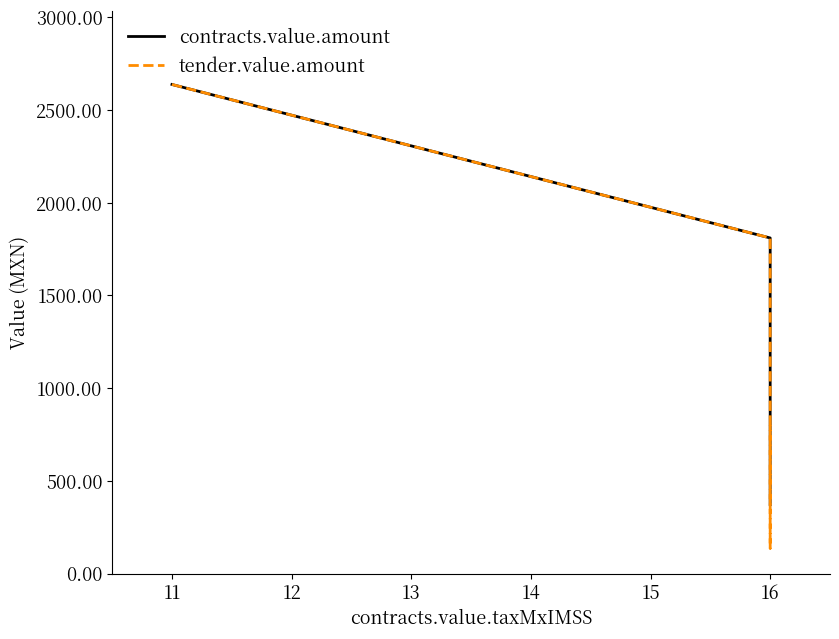

True or false: tender.value.amount has more than 0 interior local peaks.

False